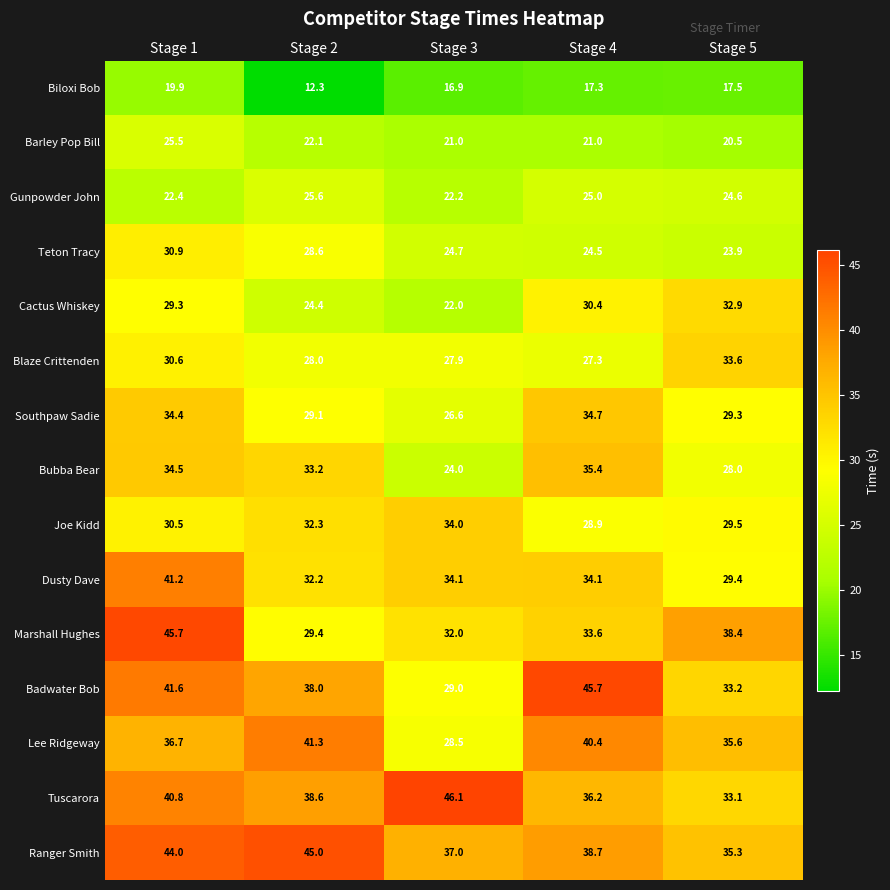

Which series has the largest range (max minus min)?

Badwater Bob